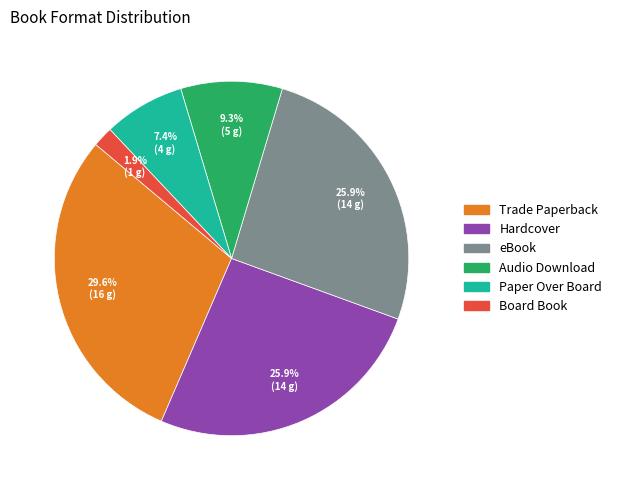

Which slice is the smallest?

Board Book